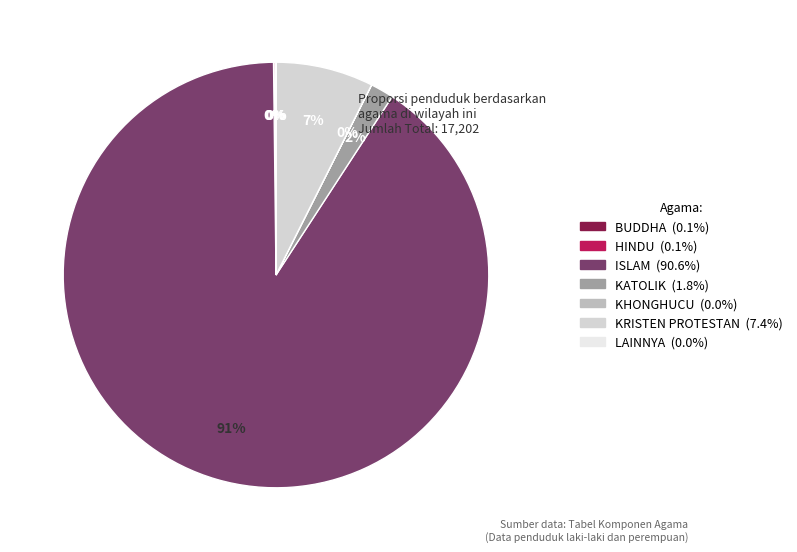

What is the majority slice?

ISLAM